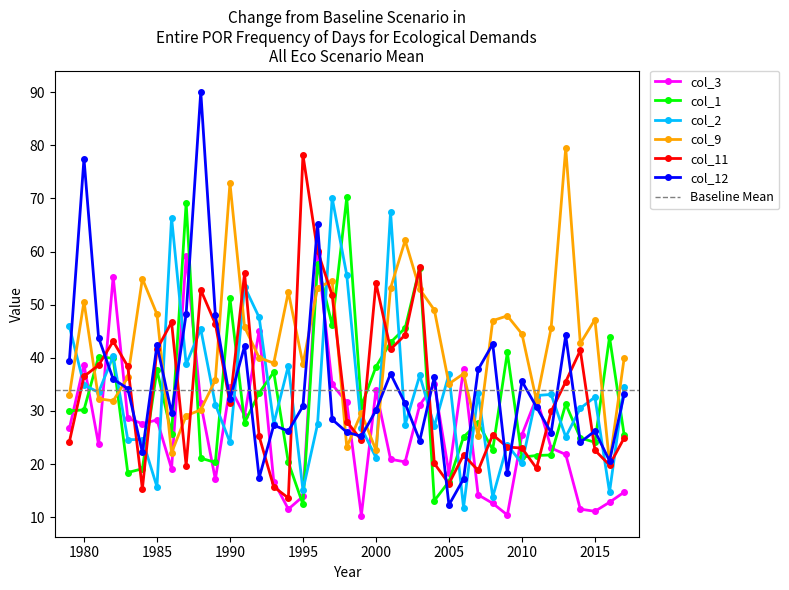

Is it true that col_12 equals 57.0 at 1983?

False